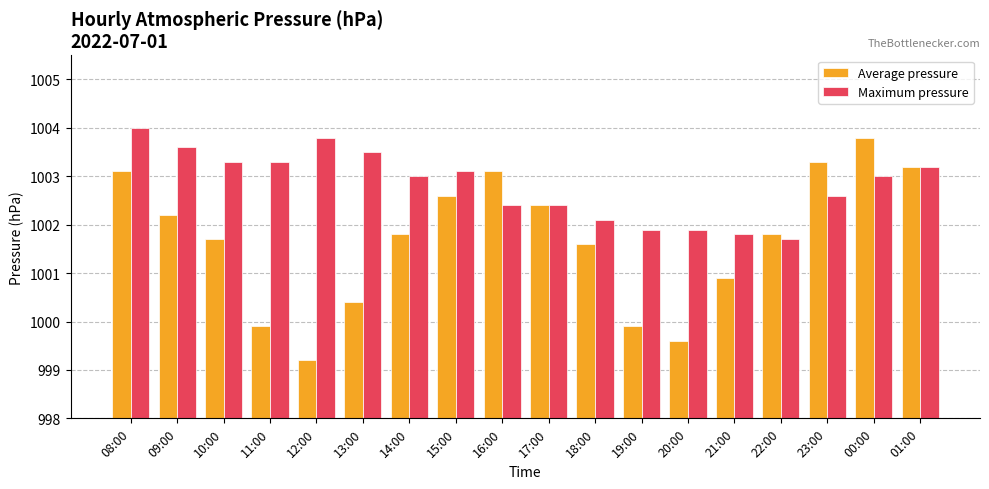

The value of Average pressure at 23:00 is 1003.3. True or false?

True